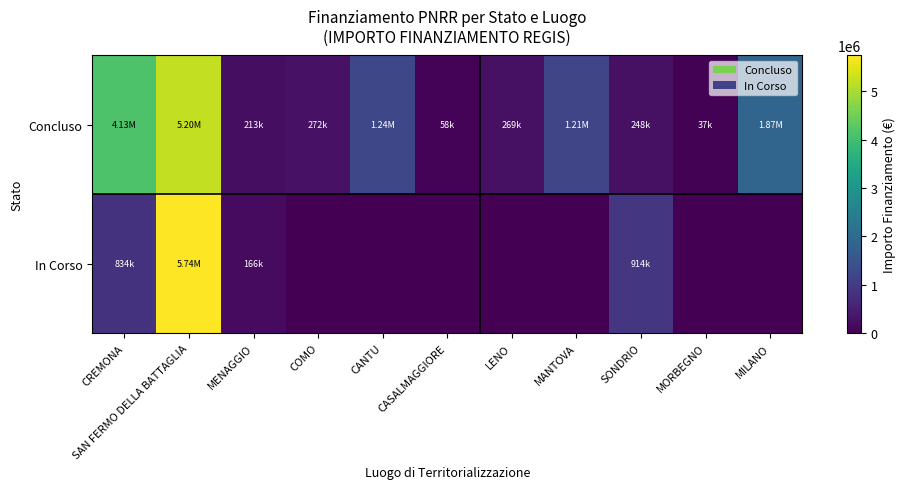

Count the number of data series in this chart.

2